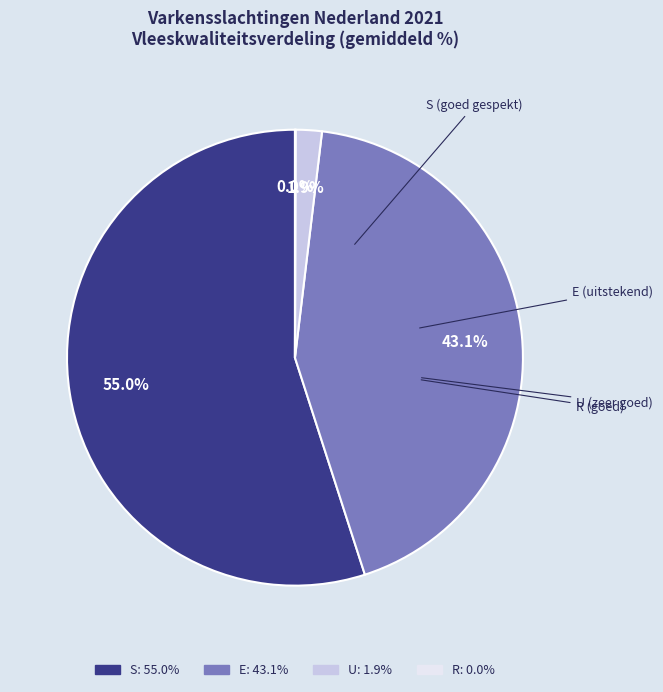

Does any single category account for the majority?

Yes